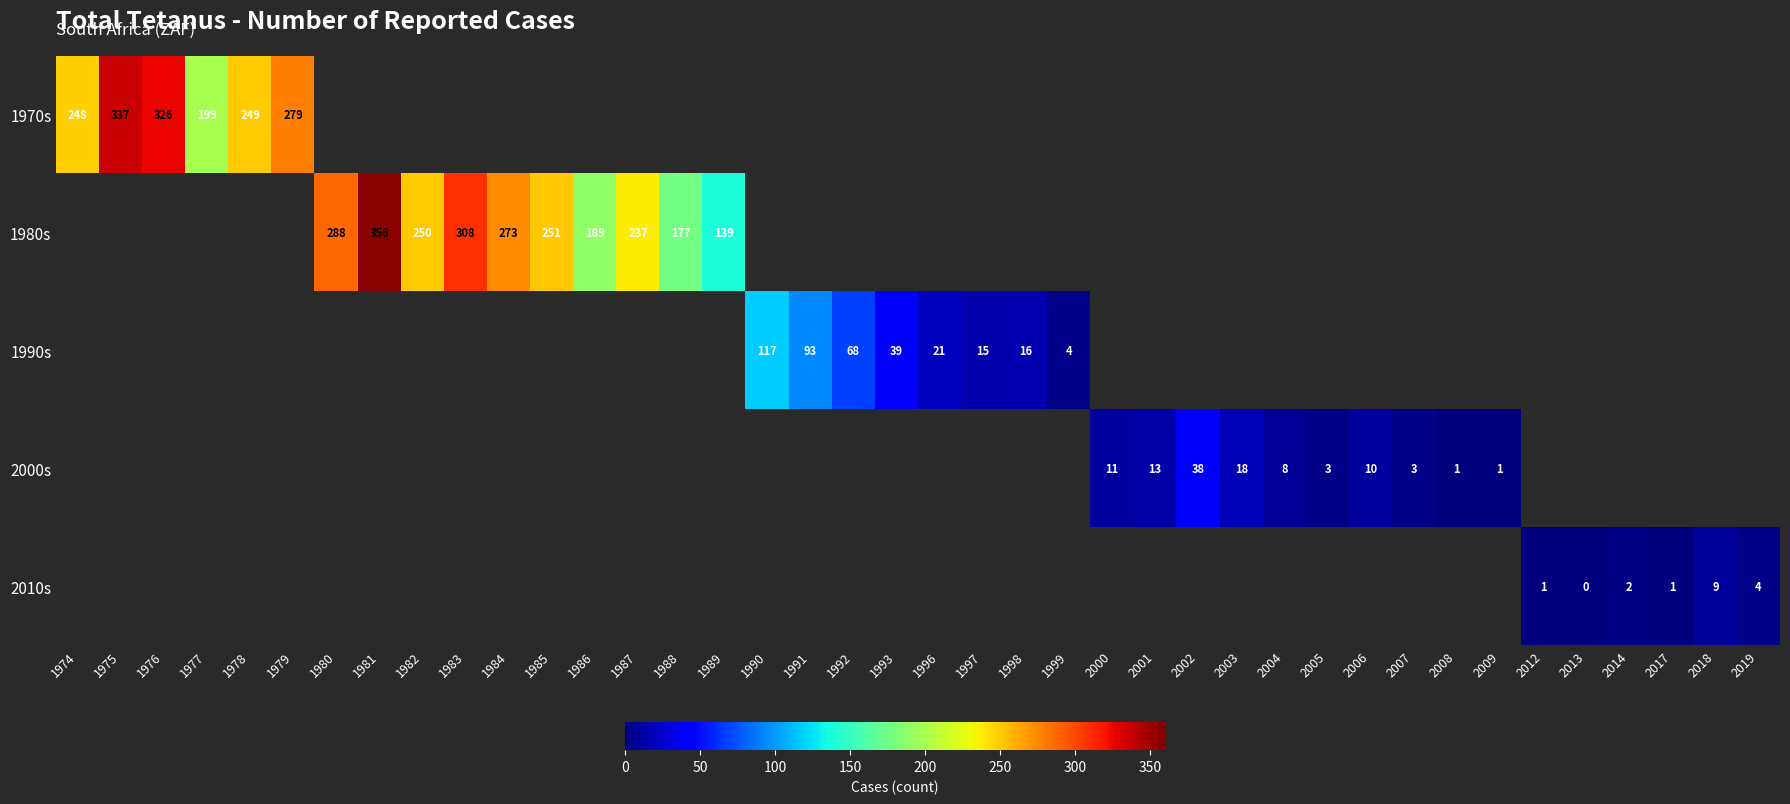

The value of 1970s at 1974 is 248. True or false?

True